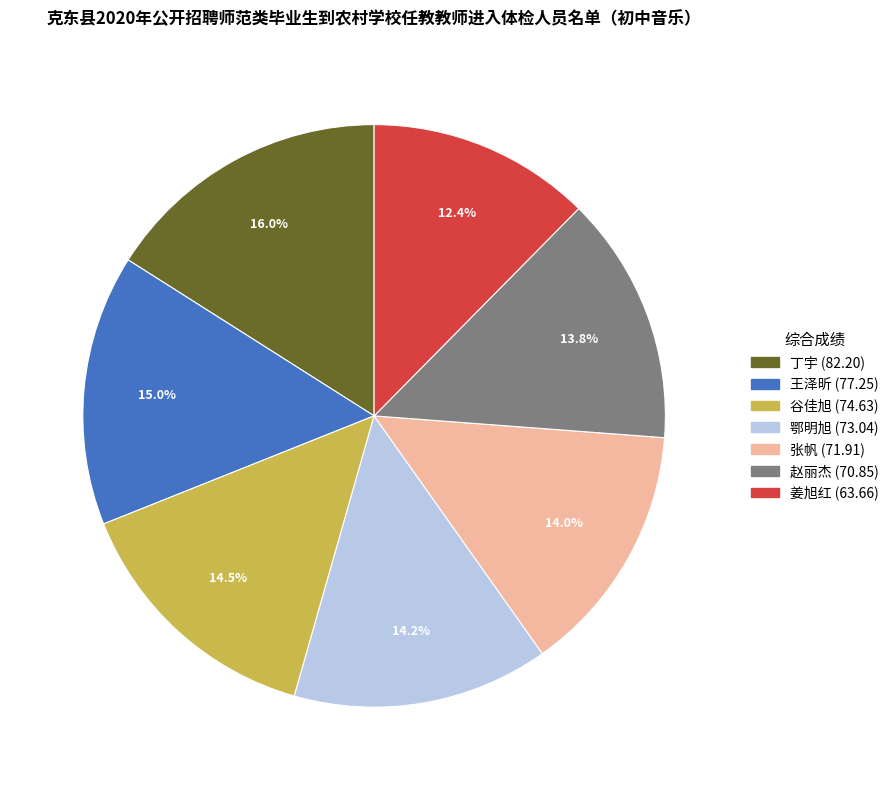

Approximately how many times larger is the value at 鄂明旭 compared to 张帆?

1.0